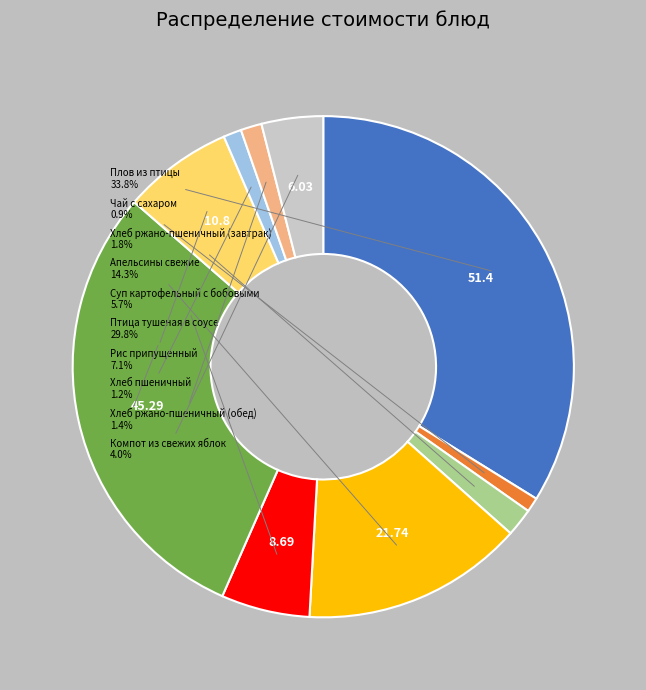

How many segments does this pie chart have?

10